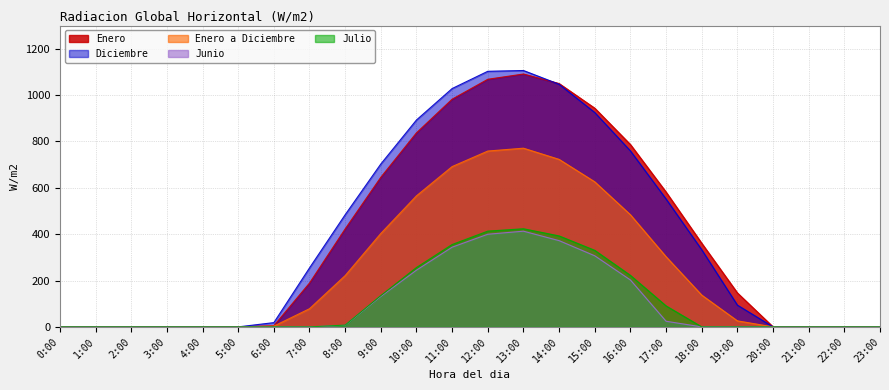

The value of Enero at 4:00 is 0.0. True or false?

True